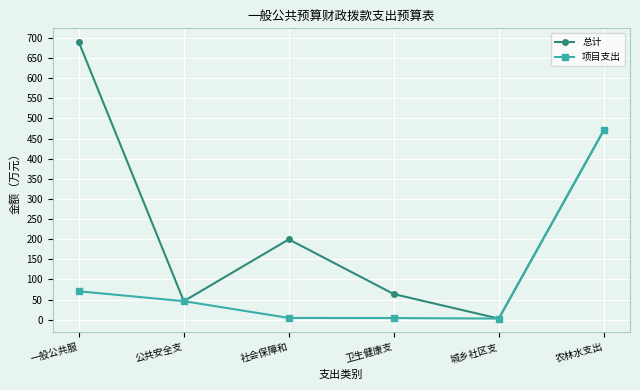

Count the number of categories in the chart.

6